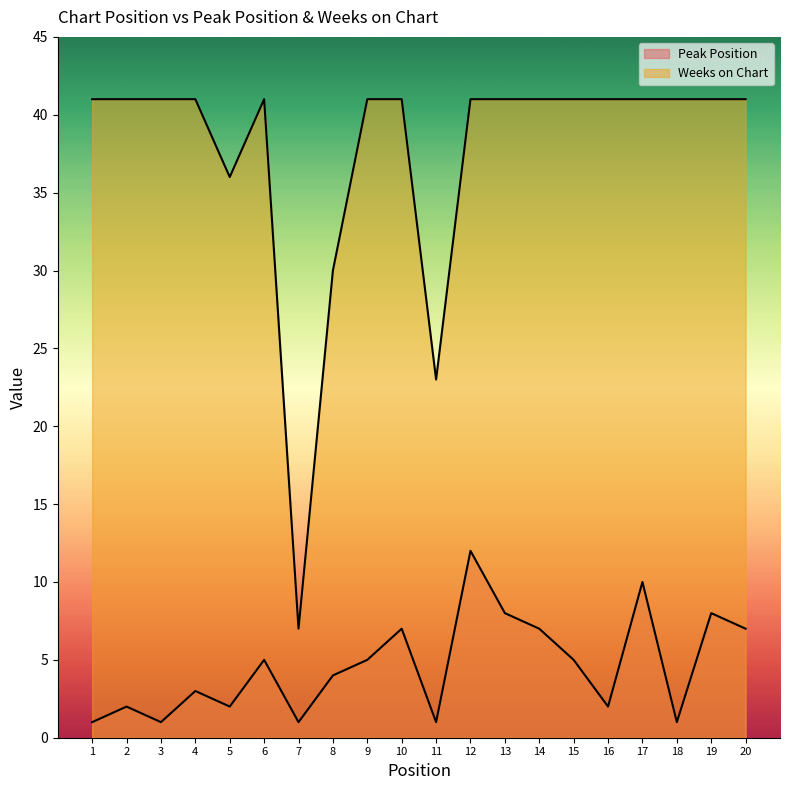

How many values in the Weeks on Chart series are below 41?

4